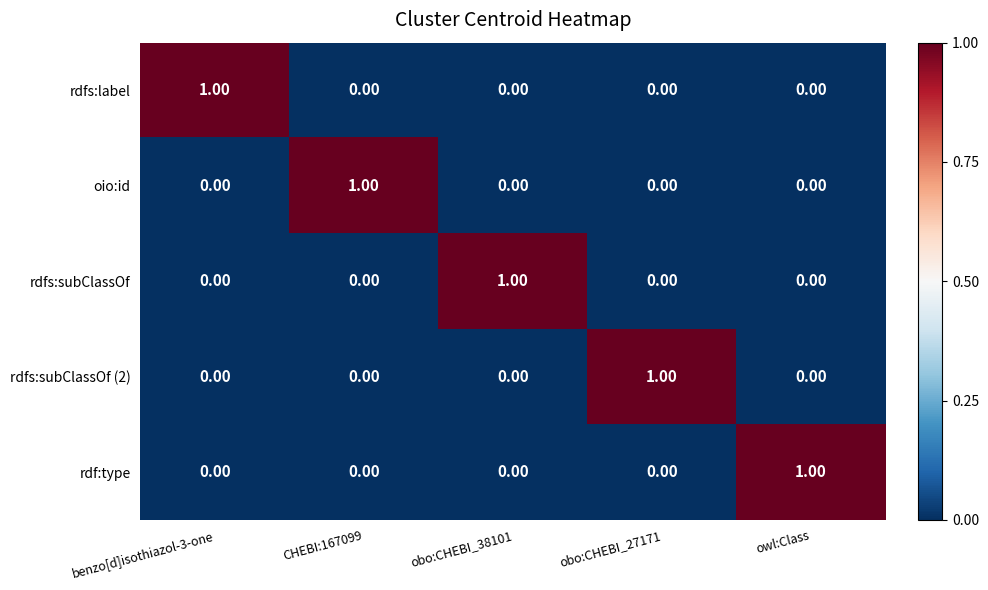

At how many categories does at least one series exceed 0?

5